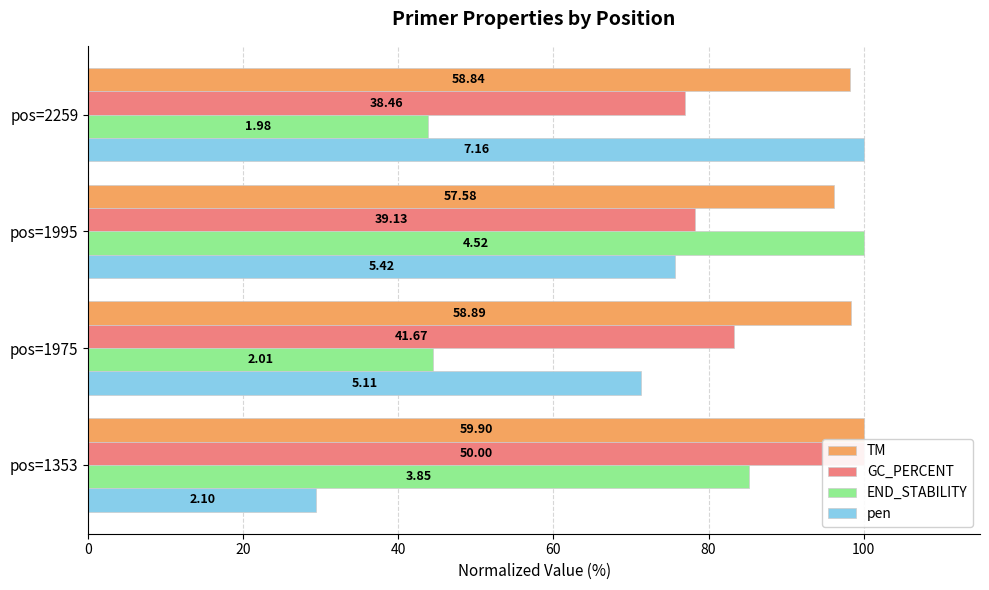

True or false: END_STABILITY has a value of 22.5 at pos=1995.

False